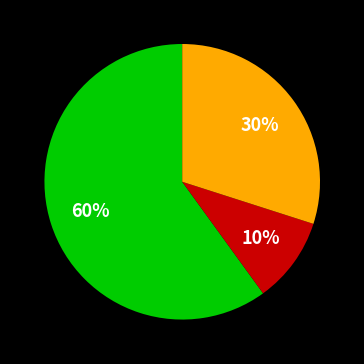

To the nearest percent, what is the average slice percentage?

33%